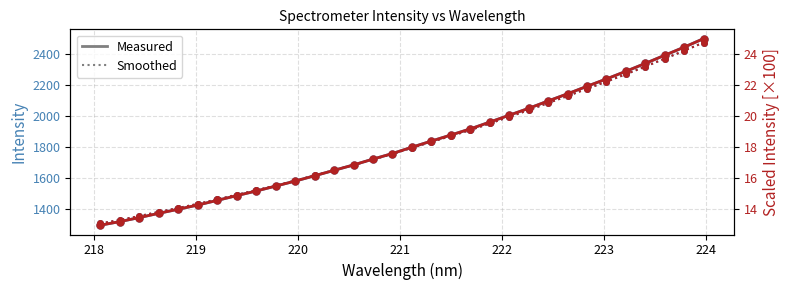

True or false: Scaled Smoothed and Scaled Intensity intersect in this chart.

True